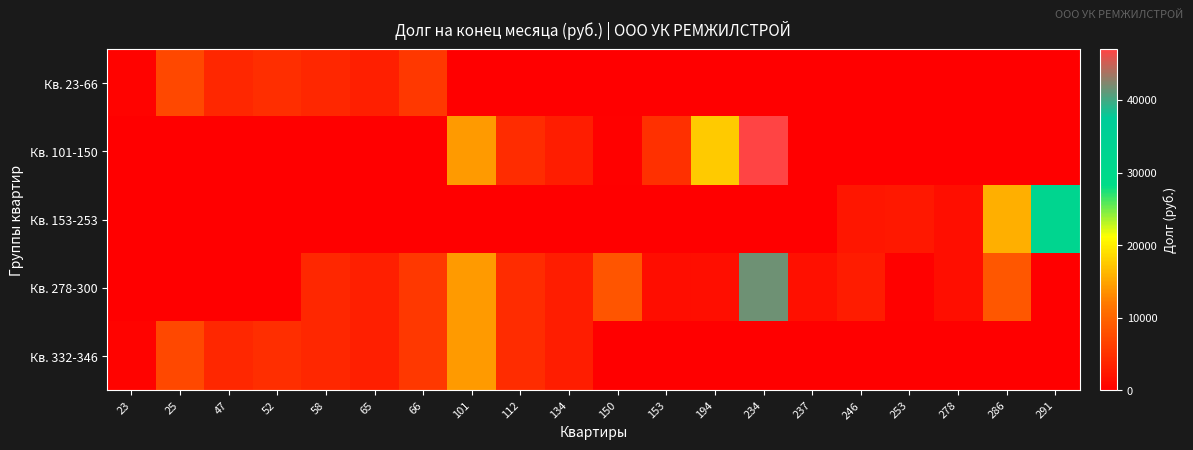

Reading left to right, what are all the values shown in this chart?

Кв. 23-66: 23=416.6	25=7345.8	47=3947.3	52=4658.5	58=3886.6	65=3172.7	66=5689.2	101=0.0	112=0.0	134=0.0	150=0.0	153=0.0	194=0.0	234=0.0	237=0.0	246=0.0	253=0.0	278=0.0	286=0.0	291=0.0
Кв. 101-150: 23=0.0	25=0.0	47=0.0	52=0.0	58=0.0	65=0.0	66=0.0	101=14320.6	112=4519.2	134=2984.0	150=367.1	153=4778.1	194=17535.5	234=47024.2	237=110.3	246=0.0	253=0.0	278=0.0	286=0.0	291=0.0
Кв. 153-253: 23=0.0	25=0.0	47=0.0	52=0.0	58=0.0	65=0.0	66=0.0	101=0.0	112=0.0	134=0.0	150=0.0	153=0.0	194=0.0	234=0.0	237=0.0	246=2311.3	253=2419.0	278=1634.8	286=15703.5	291=32292.0
Кв. 278-300: 23=0.0	25=0.0	47=0.0	52=0.0	58=3886.6	65=3172.7	66=5689.2	101=14320.6	112=4519.2	134=2984.0	150=8461.6	153=1431.7	194=1596.1	234=41555.8	237=1654.3	246=2773.7	253=317.4	278=1594.5	286=8771.3	291=0.0
Кв. 332-346: 23=416.6	25=7345.8	47=3947.3	52=4658.5	58=3886.6	65=3172.7	66=5689.2	101=14320.6	112=4519.2	134=2984.0	150=0.0	153=0.0	194=0.0	234=0.0	237=0.0	246=0.0	253=0.0	278=0.0	286=0.0	291=0.0